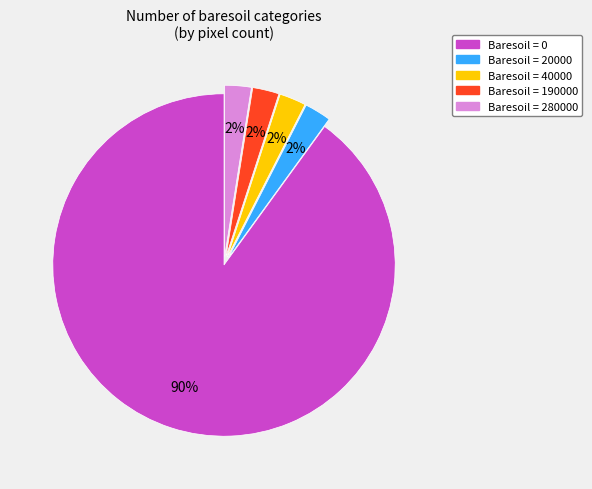

Combined, do Baresoil = 20000 and Baresoil = 40000 account for over 50%?

No